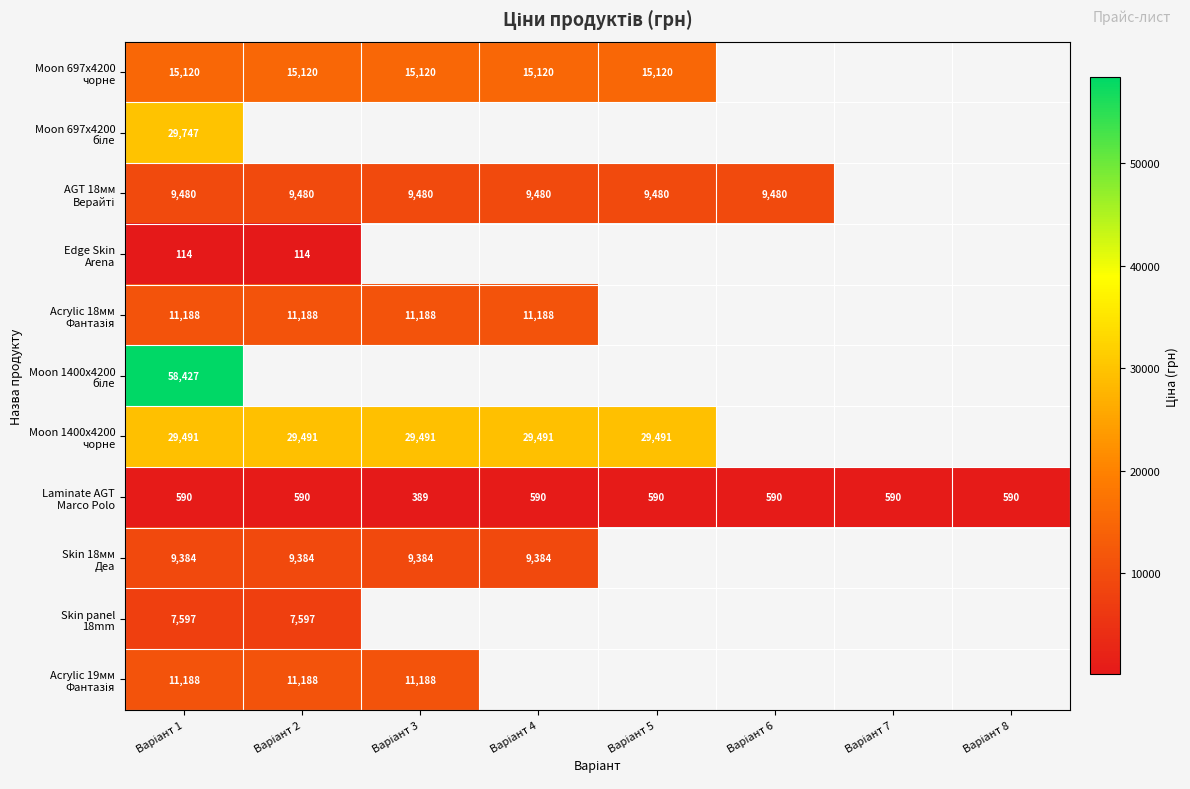

What value does the Moon 1400x4200 чорне series have at Варіант 5?

29491.5